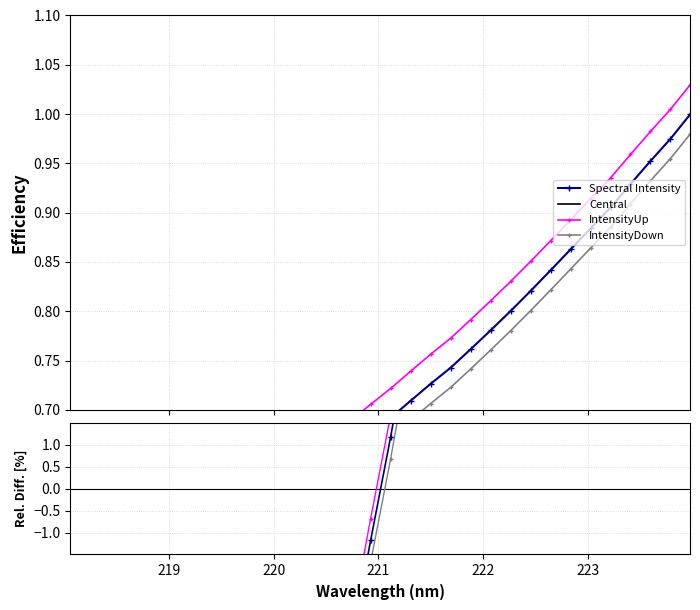

How many lines are shown in the chart?

4